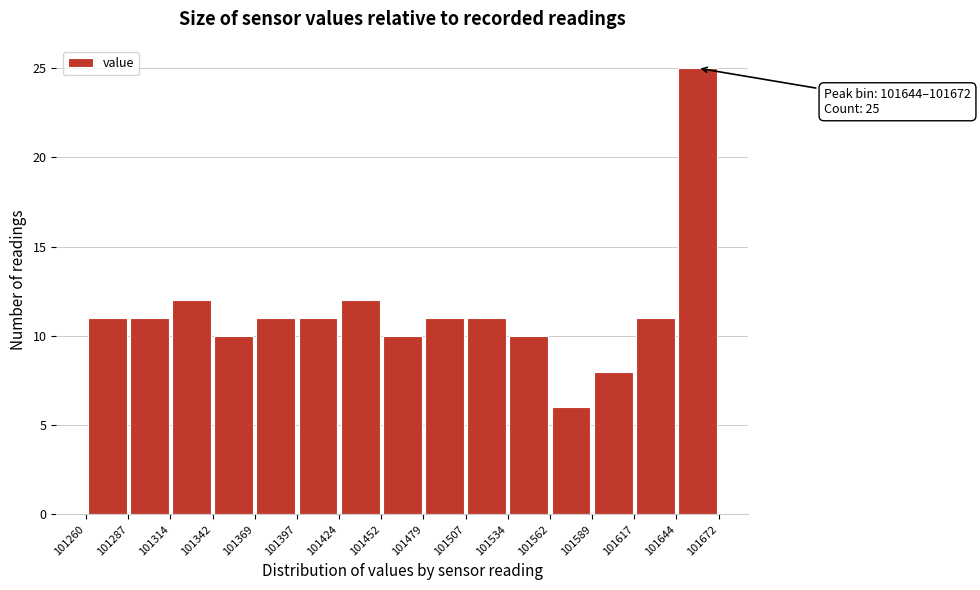

Over which range of the x-axis is the bar tallest?

101644 to 101672